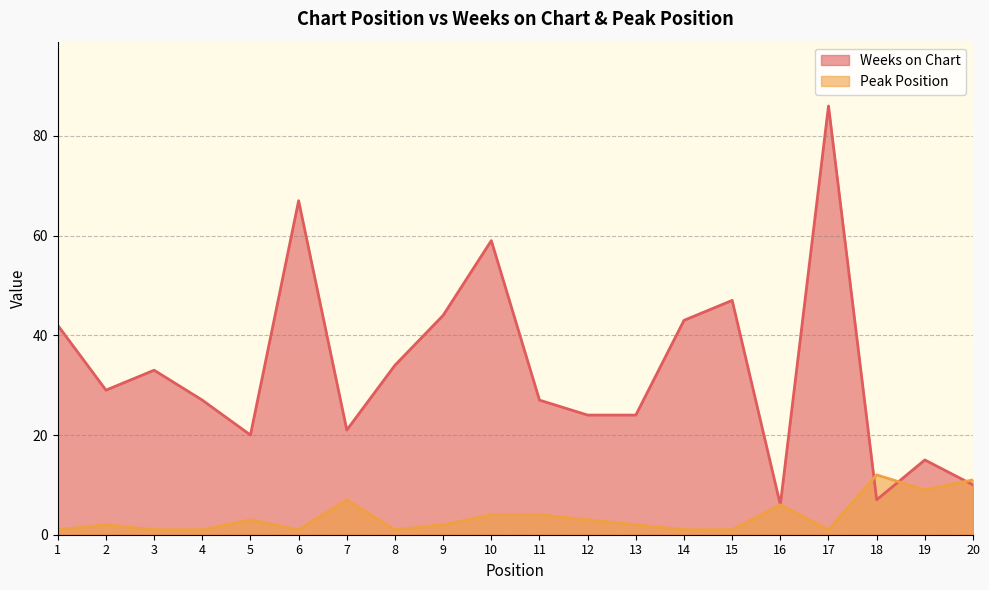

List the series in order of their overall mean, highest first.

Weeks on Chart, Peak Position